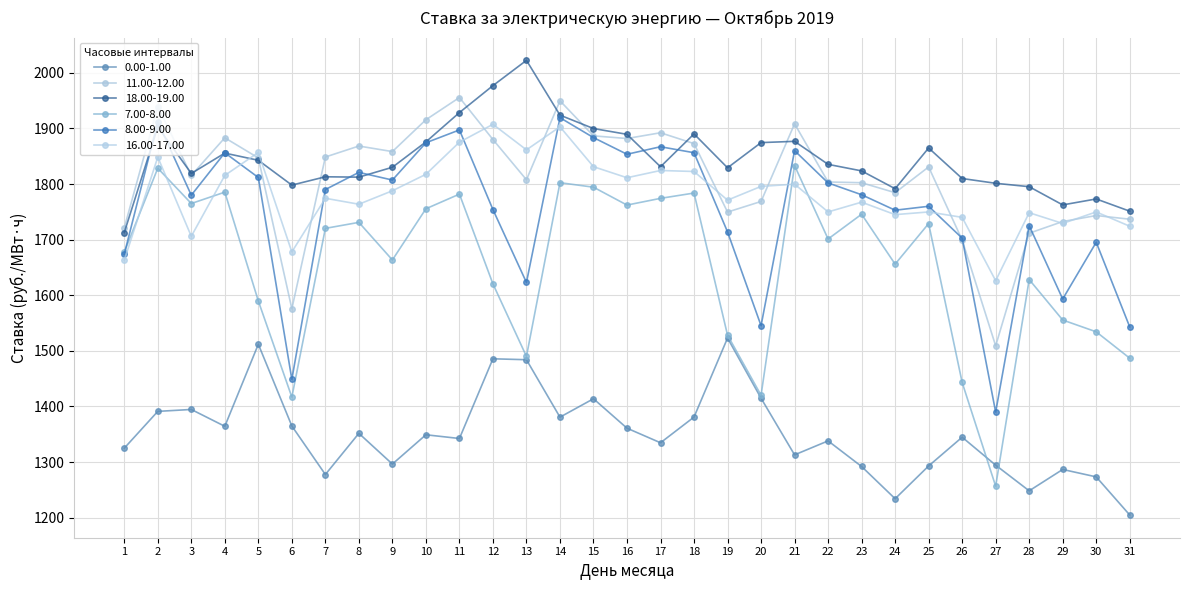

Between 6 and 9, which is larger?

6